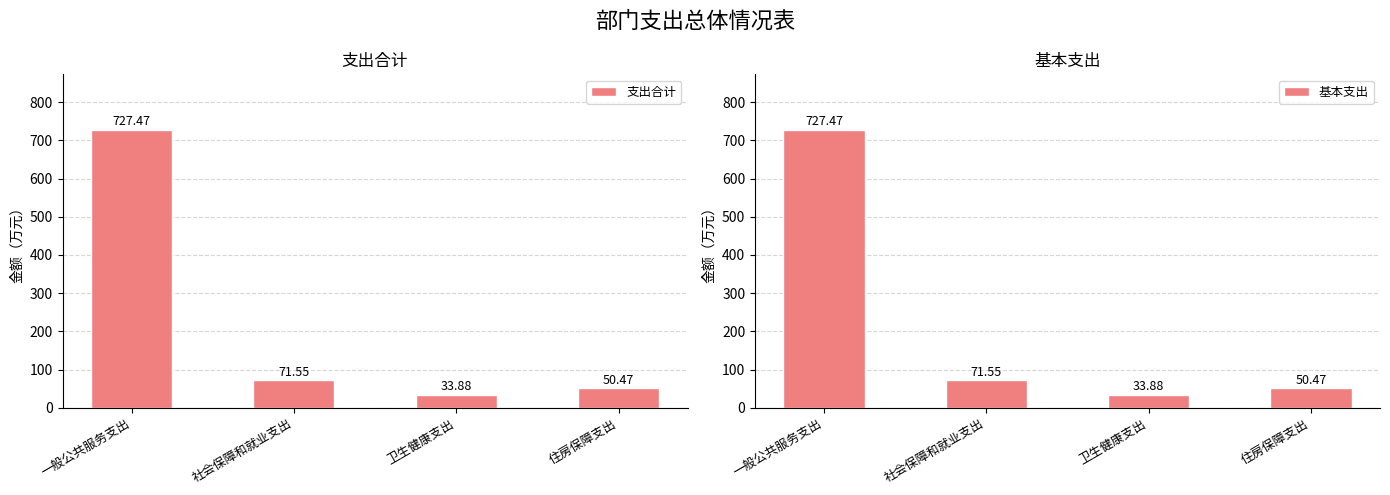

What is the total value across all series at 卫生健康支出?

67.8